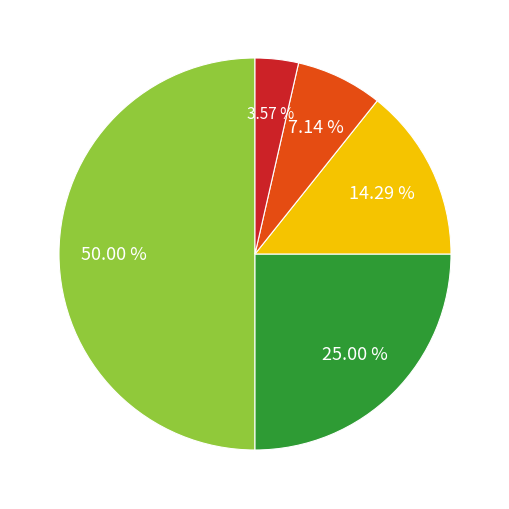

What is the largest slice in the pie chart?

Iparra